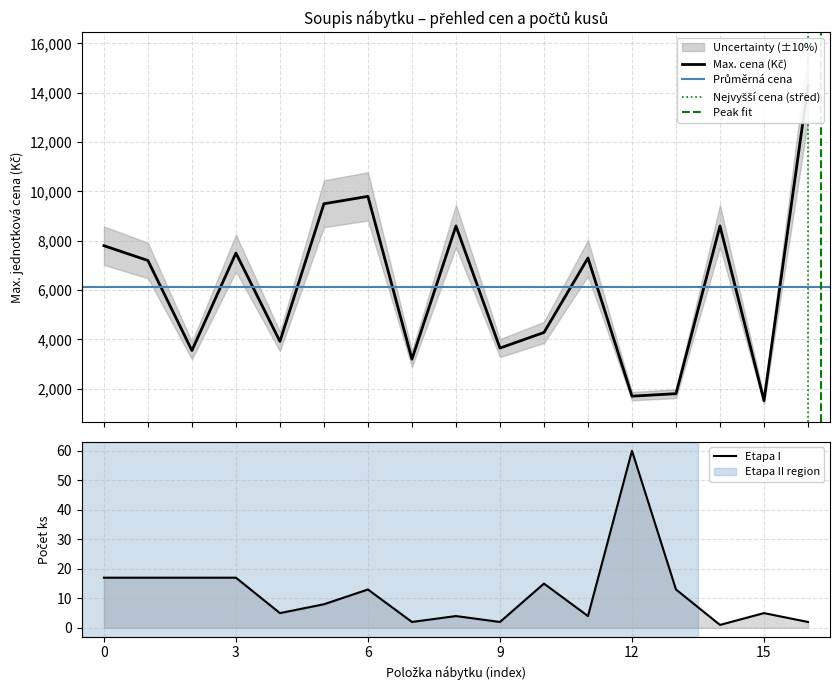

List the series in order of their overall mean, lowest first.

Počet ks Etapa I, Max. jednotková cena (Kč)